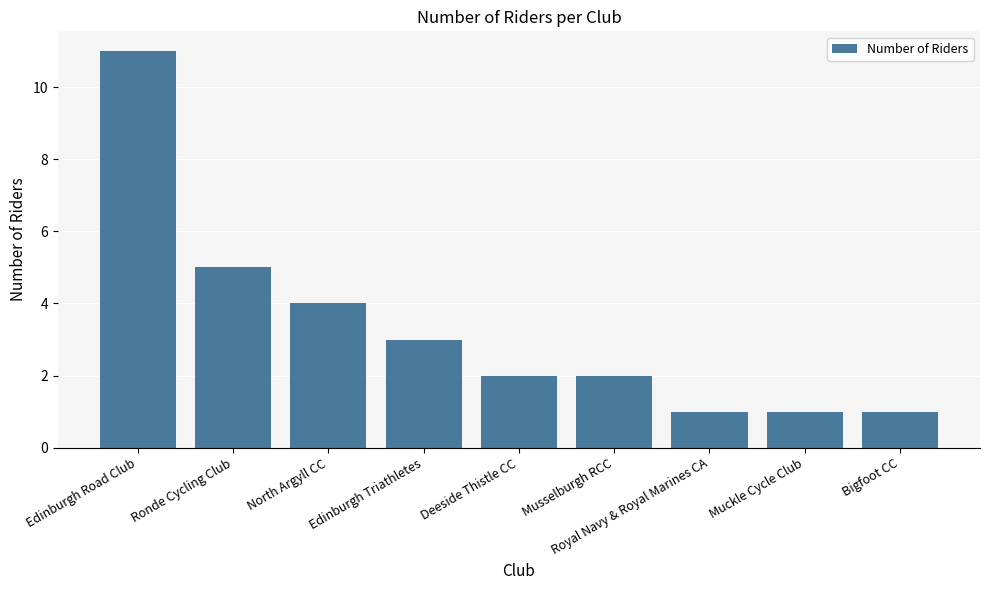

What is the value of the 7th bar from the left?

1